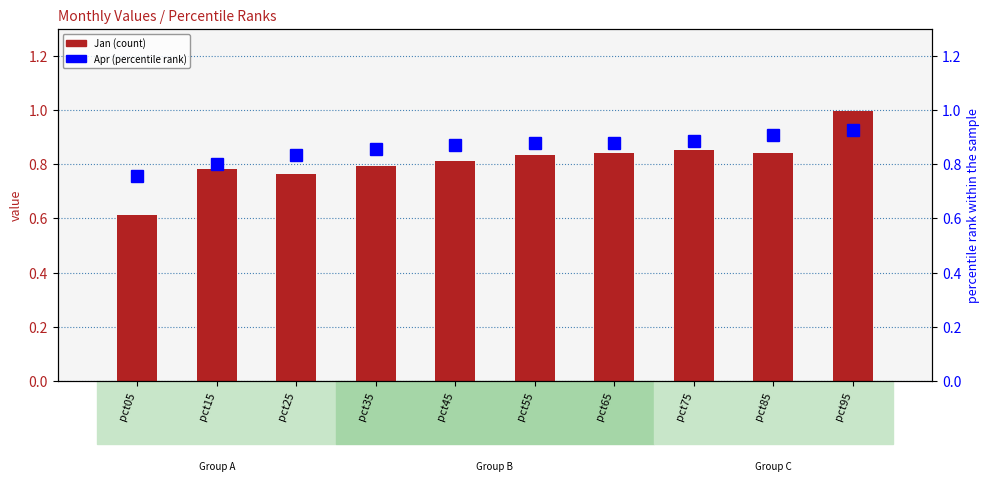

Reading right to left, transcribe all the data shown in this chart.

Jan: 1.0	0.8	0.9	0.8	0.8	0.8	0.8	0.8	0.8	0.6
Apr: 0.9	0.9	0.9	0.9	0.9	0.9	0.9	0.8	0.8	0.8